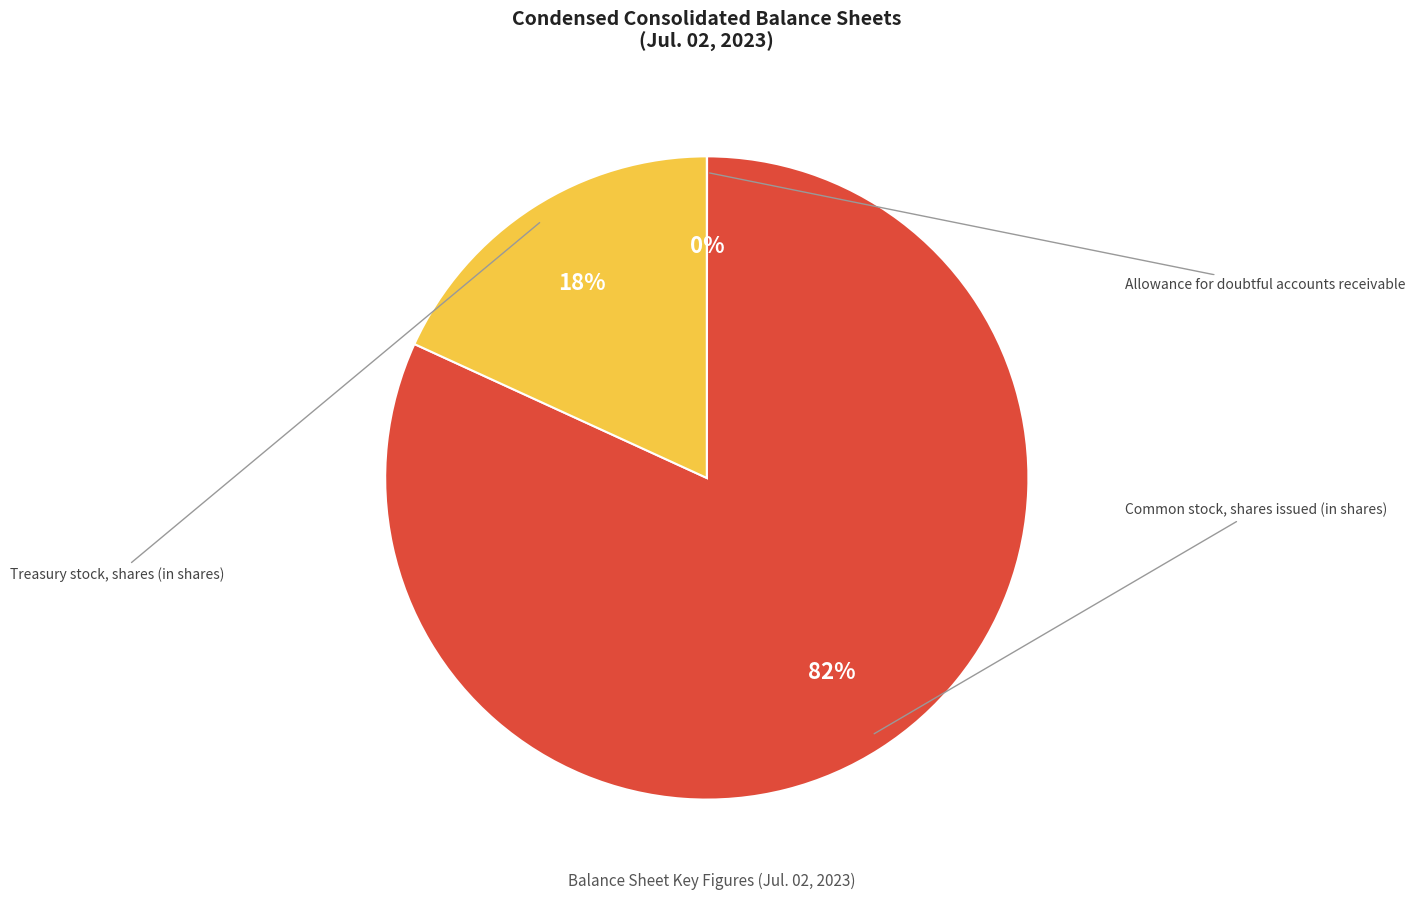

To the nearest percent, what is the average slice percentage?

33%